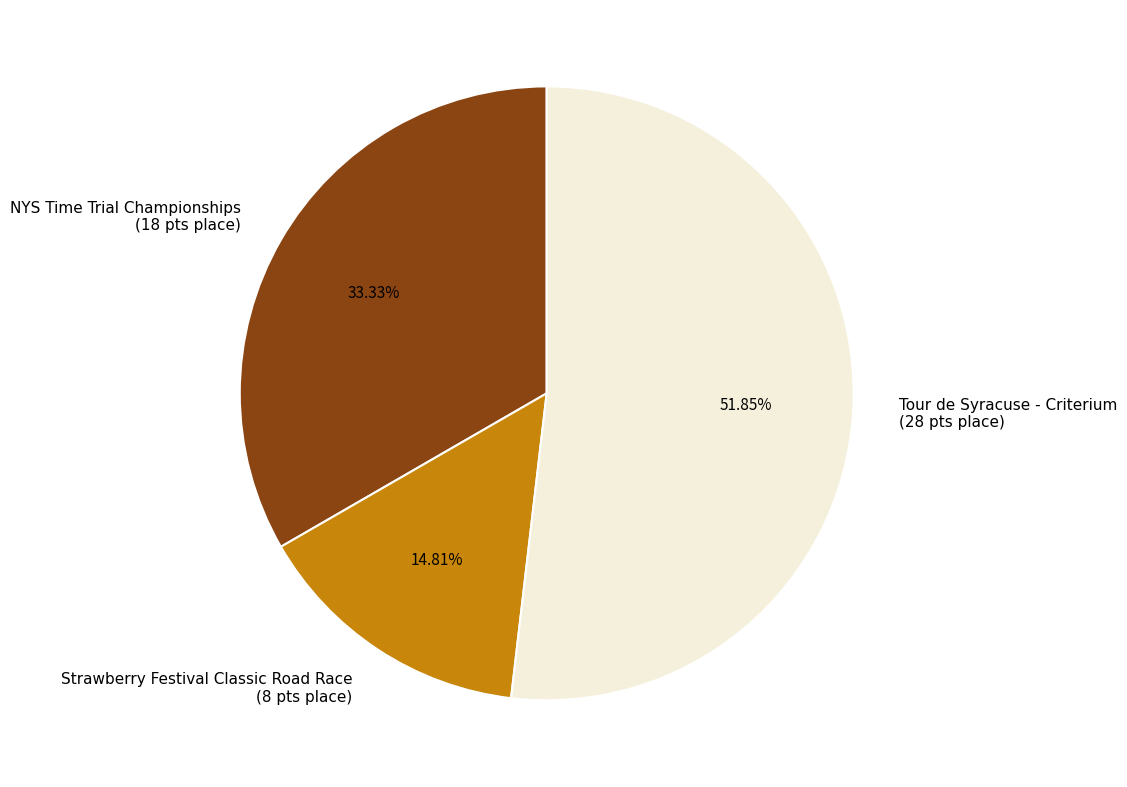

To the nearest percent, what is the difference between the largest and smallest slice percentages?

37%